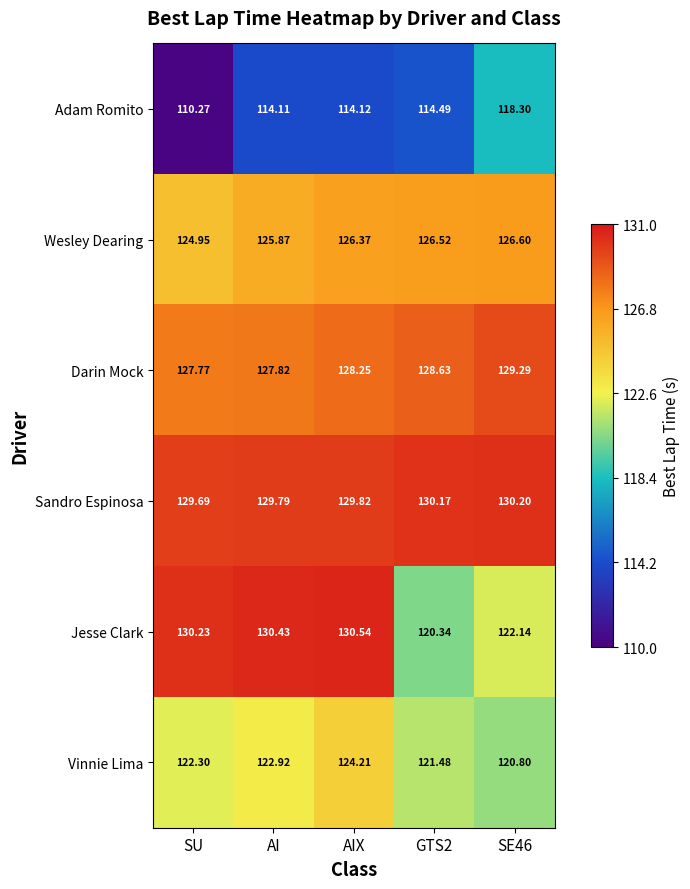

What is the spread (max minus min) of values at AIX?

16.4